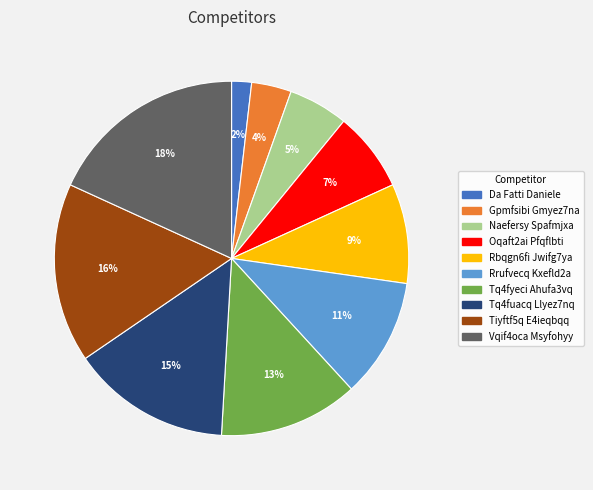

What percentage is the Vqif4oca Msyfohyy slice, to the nearest percent?

18%